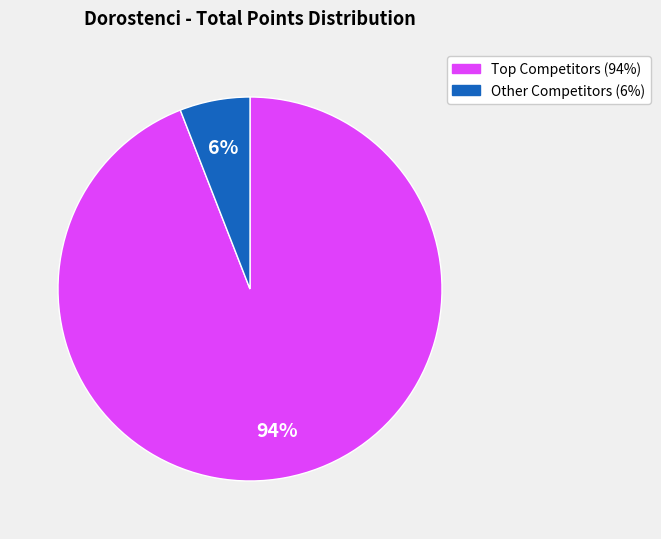

How many slices are in this pie chart?

2